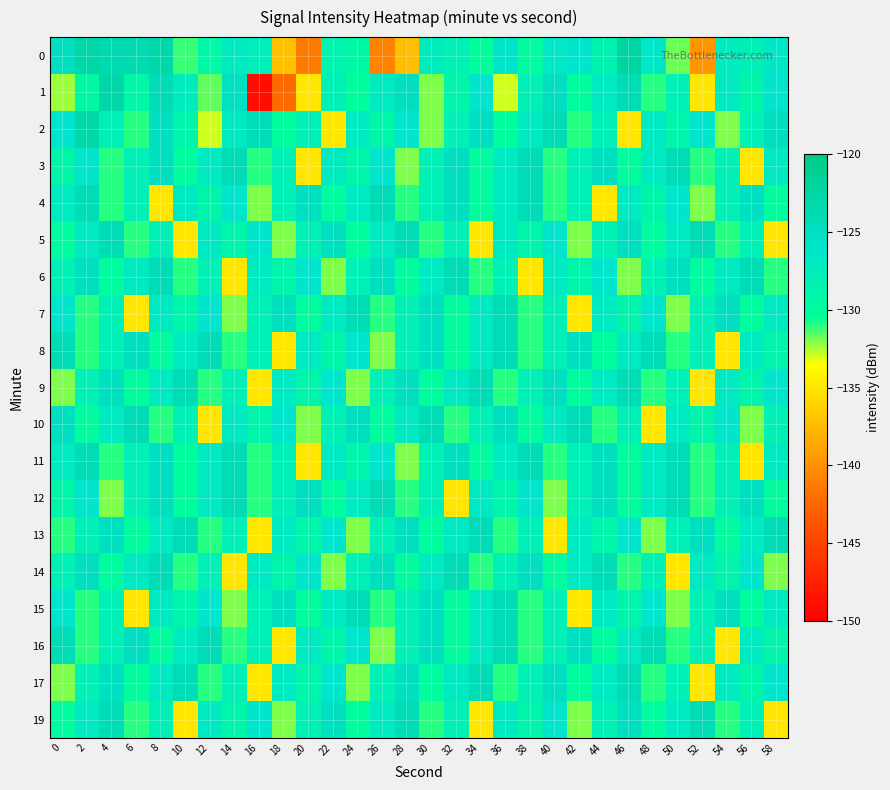

At which category does the chart reach its peak across all series?

46